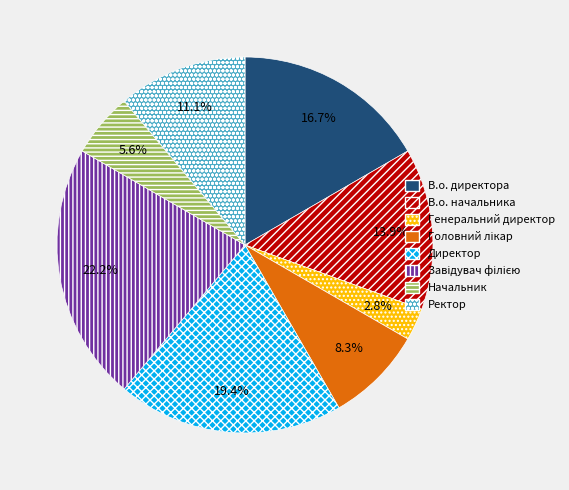

What is the smallest slice in the pie chart?

Генеральний директор